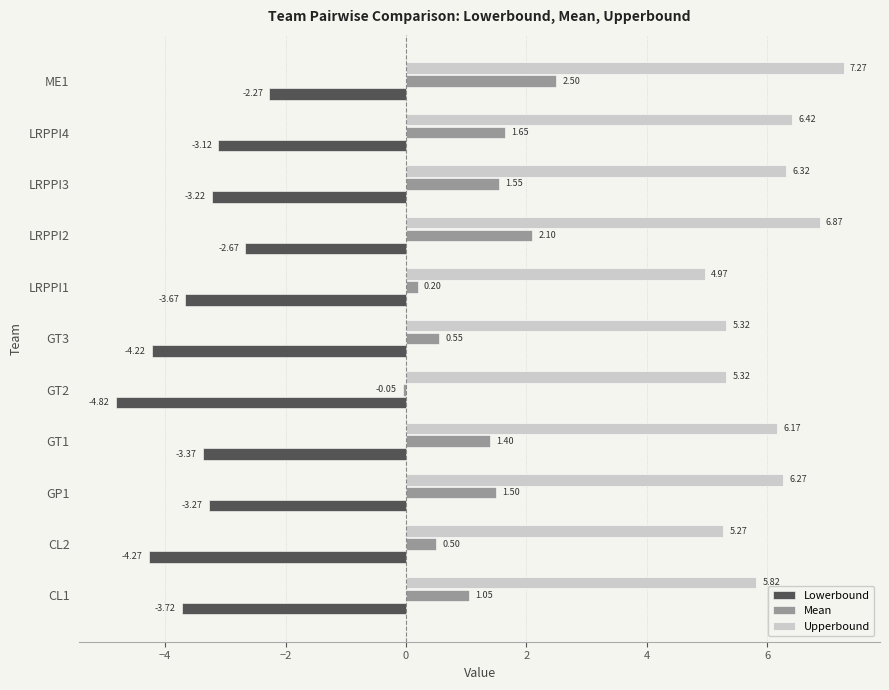

List the series in order of their peak value, highest first.

Upperbound, Mean, Lowerbound